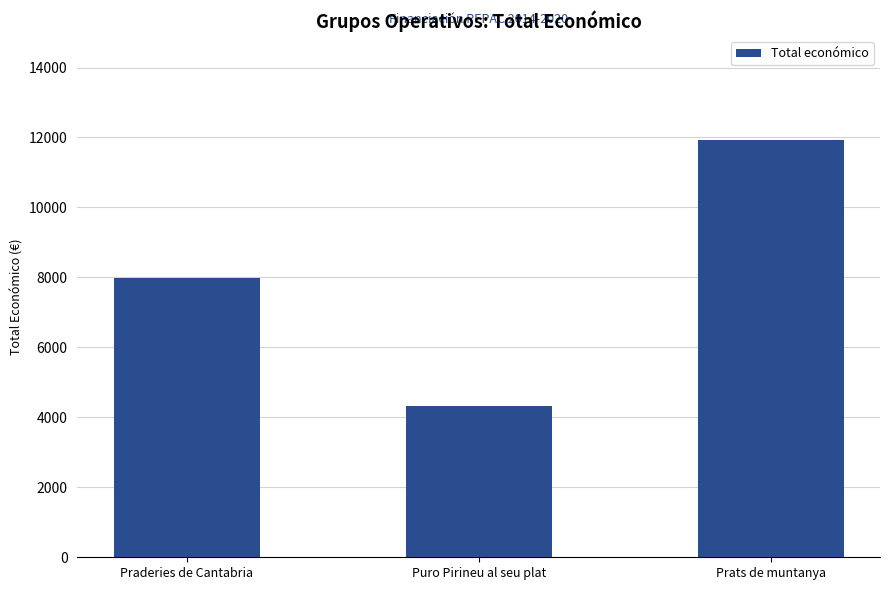

Reading right to left, transcribe all the data shown in this chart.

11920	4320	7980